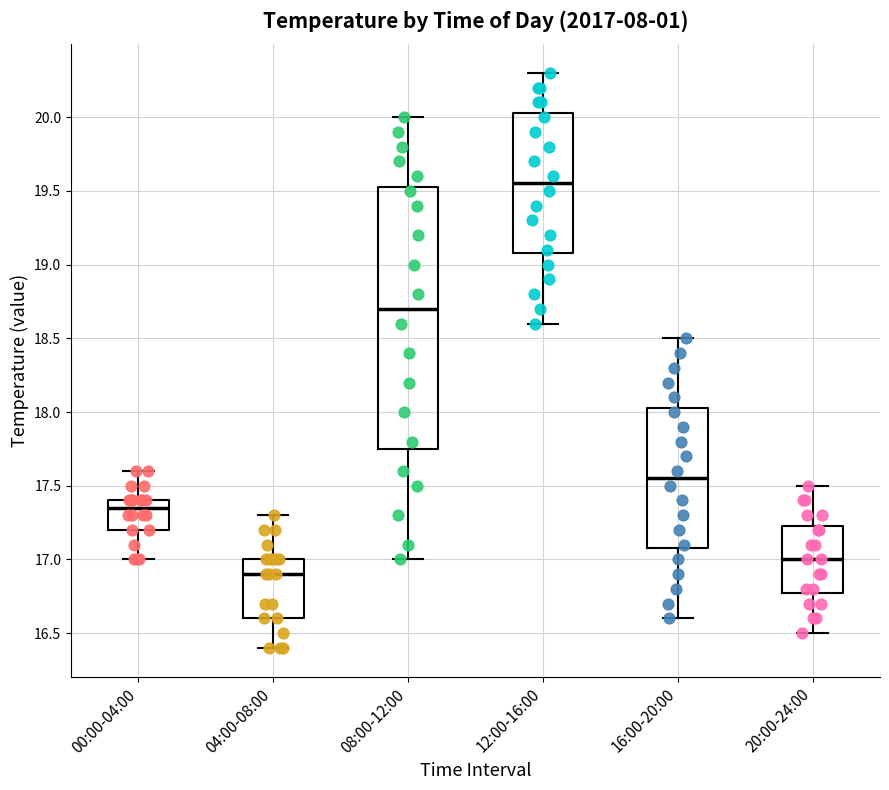

Which box has the highest median line?

12:00-16:00